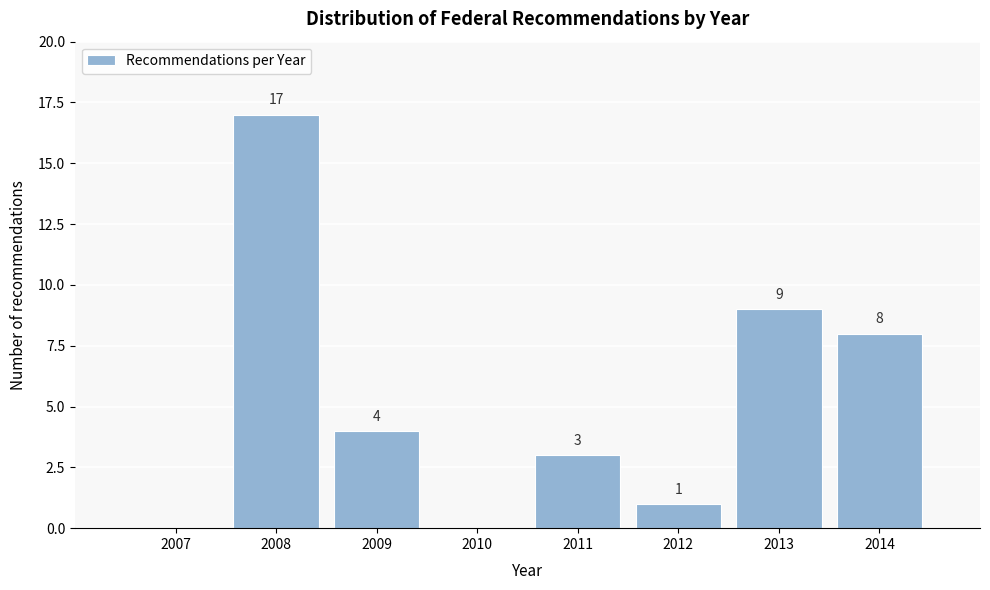

Reading left to right, what are all the values shown in this chart?

2007=0	2008=17	2009=4	2010=0	2011=3	2012=1	2013=9	2014=8